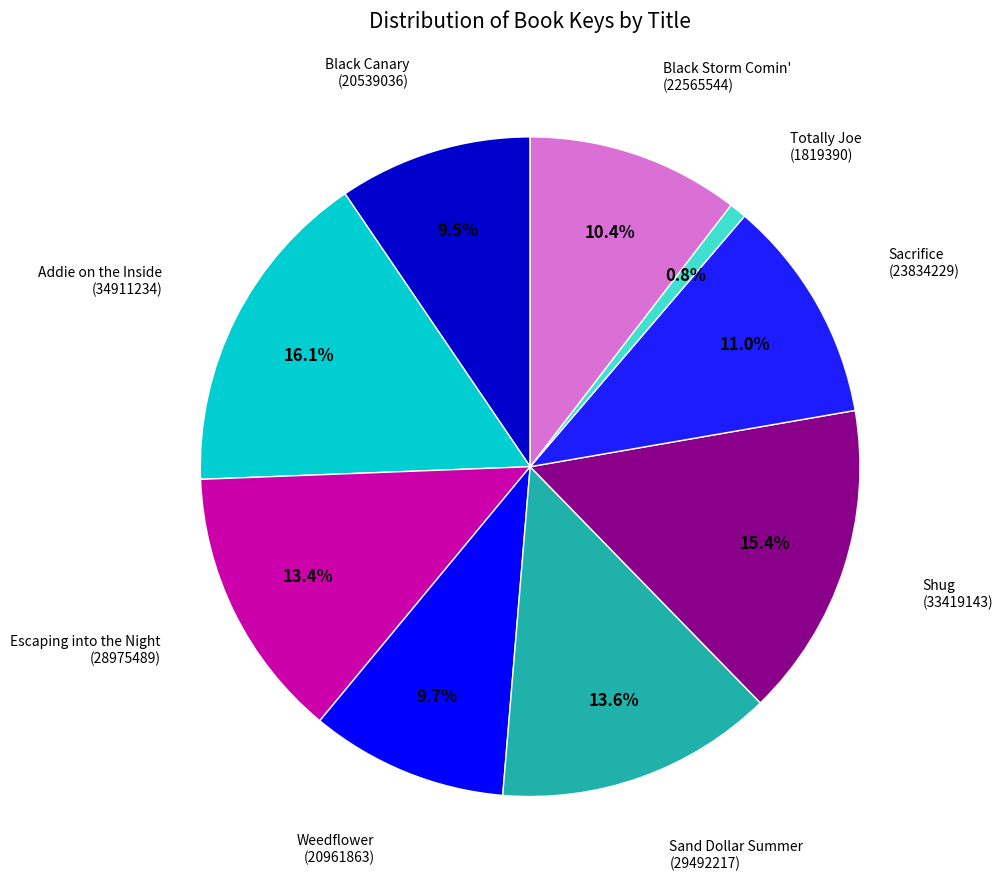

Does Addie on the Inside account for over 50% of the chart?

No